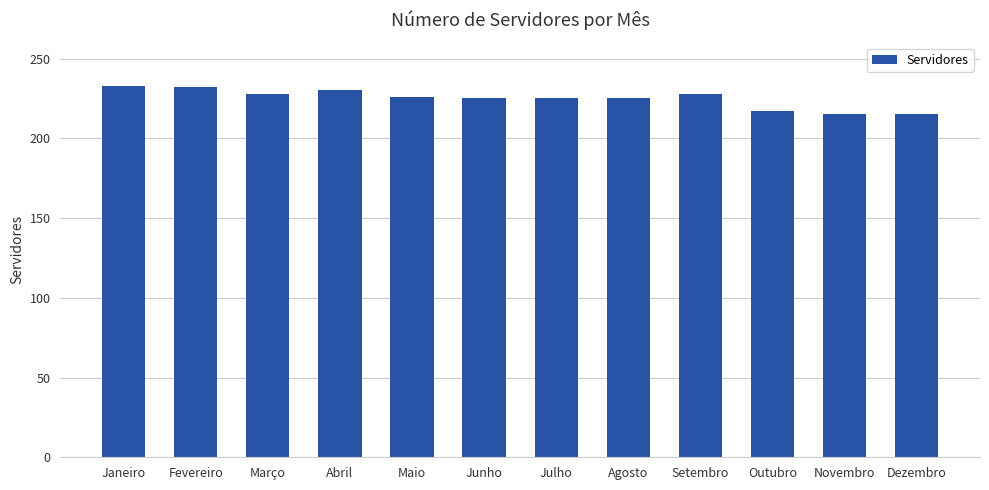

Is it true that the value at Maio is 226?

True